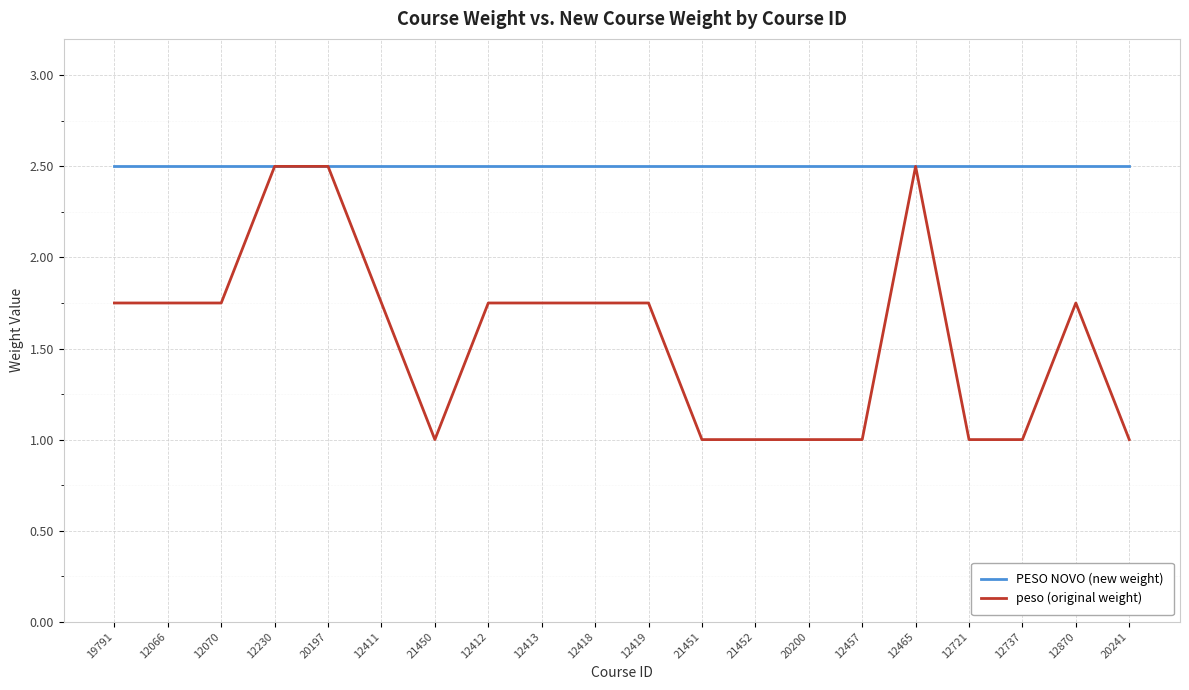

Which series has the largest total across all categories?

PESO NOVO (new weight)